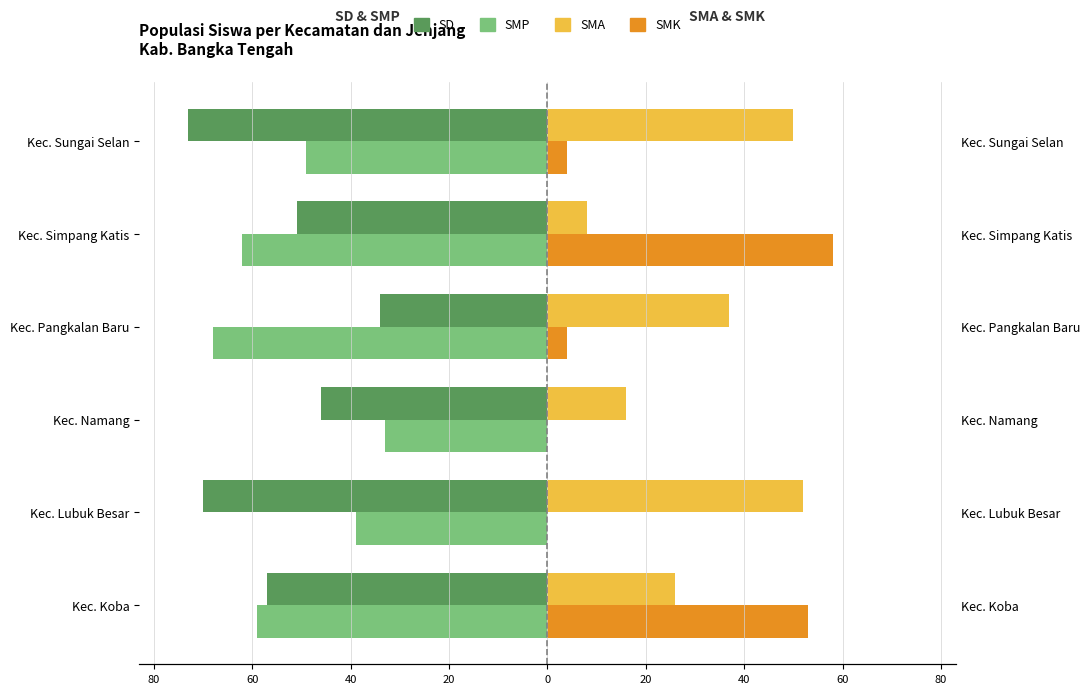

What is the sum of all SMP values?

-310